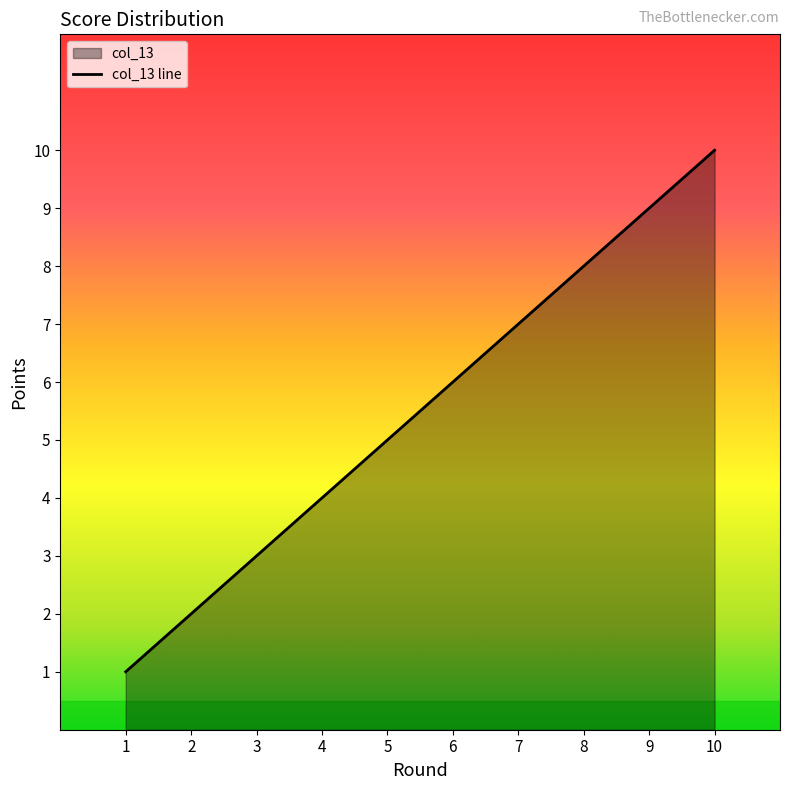

Which has a higher value, 9 or 5?

9